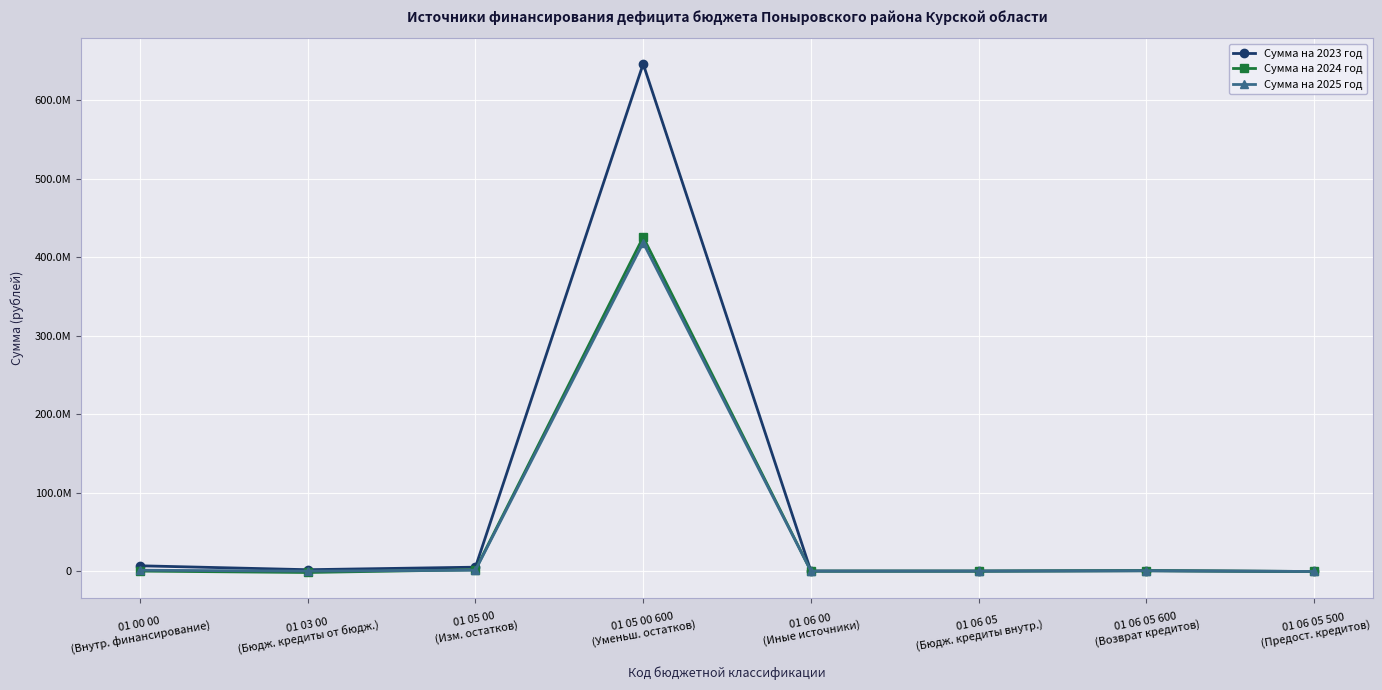

Reading left to right, extract all data points from this chart.

Сумма на 2023 год: 01 00 00
(Внутр. финансирование)=6780000	01 03 00
(Бюдж. кредиты от бюдж.)=1780000	01 05 00
(Изм. остатков)=5000000	01 05 00 600
(Уменьш. остатков)=646635454	01 06 00
(Иные источники)=0	01 06 05
(Бюдж. кредиты внутр.)=0	01 06 05 600
(Возврат кредитов)=500000	01 06 05 500
(Предост. кредитов)=-500000
Сумма на 2024 год: 01 00 00
(Внутр. финансирование)=0	01 03 00
(Бюдж. кредиты от бюдж.)=-1780000	01 05 00
(Изм. остатков)=1780000	01 05 00 600
(Уменьш. остатков)=425765540	01 06 00
(Иные источники)=0	01 06 05
(Бюдж. кредиты внутр.)=0	01 06 05 600
(Возврат кредитов)=500000	01 06 05 500
(Предост. кредитов)=-500000
Сумма на 2025 год: 01 00 00
(Внутр. финансирование)=1109504	01 03 00
(Бюдж. кредиты от бюдж.)=0	01 05 00
(Изм. остатков)=1109504	01 05 00 600
(Уменьш. остатков)=418717473	01 06 00
(Иные источники)=0	01 06 05
(Бюдж. кредиты внутр.)=0	01 06 05 600
(Возврат кредитов)=500000	01 06 05 500
(Предост. кредитов)=-500000